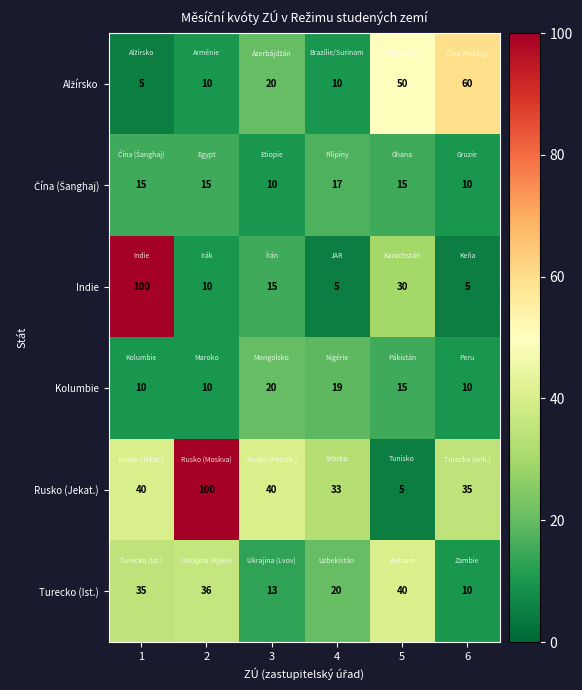

Read the Rusko (Jekat.) value at 1.

40